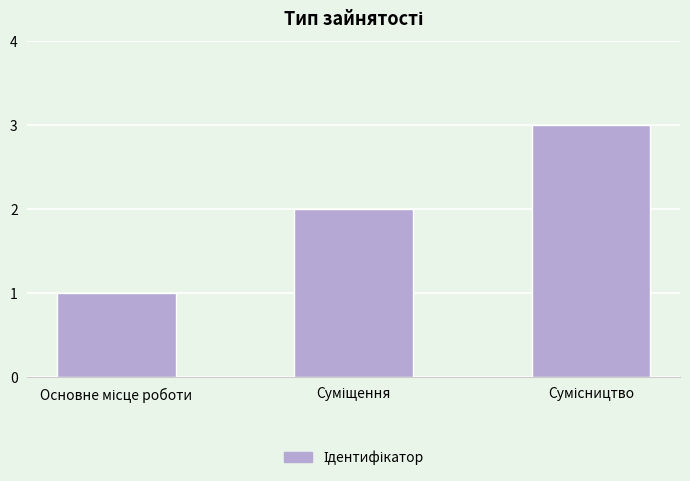

What is the sum of all values?

6